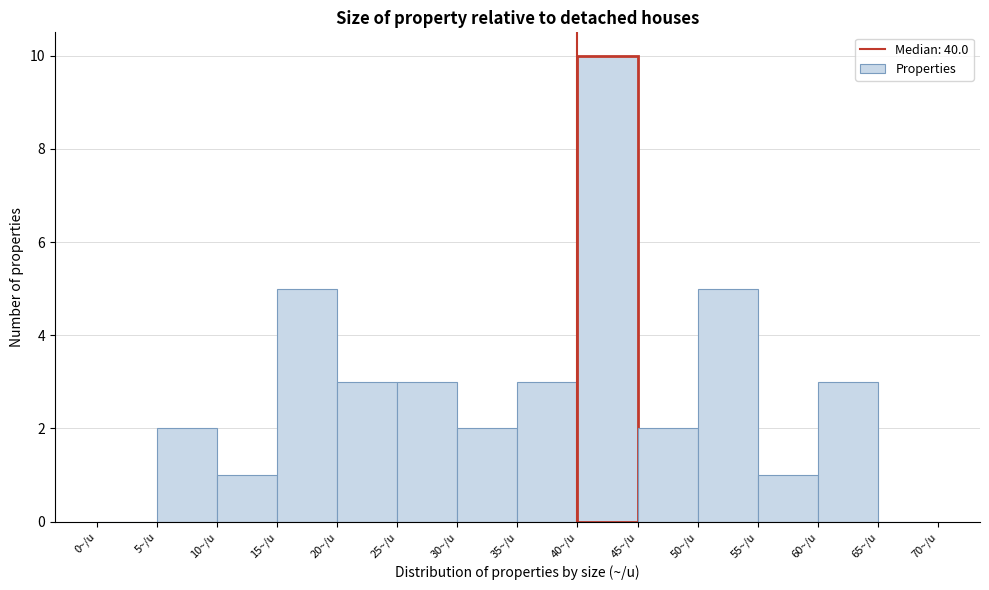

Reading left to right, transcribe this chart: for each bar, give the range it covers on the x-axis and its height. The values are not printed on the chart, so give them approximately, as read against the axis.

0 to 5: 0
5 to 10: 2
10 to 15: 1
15 to 20: 5
20 to 25: 3
25 to 30: 3
30 to 35: 2
35 to 40: 3
40 to 45: 10
45 to 50: 2
50 to 55: 5
55 to 60: 1
60 to 65: 3
65 to 70: 0